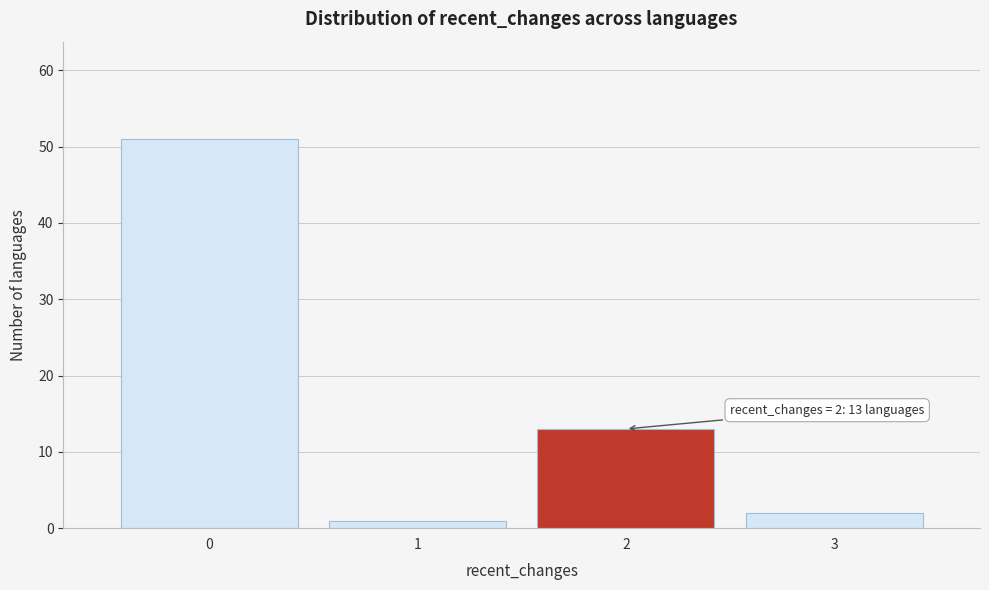

Which range on the x-axis has the tallest bar?

-0.5 to 0.5